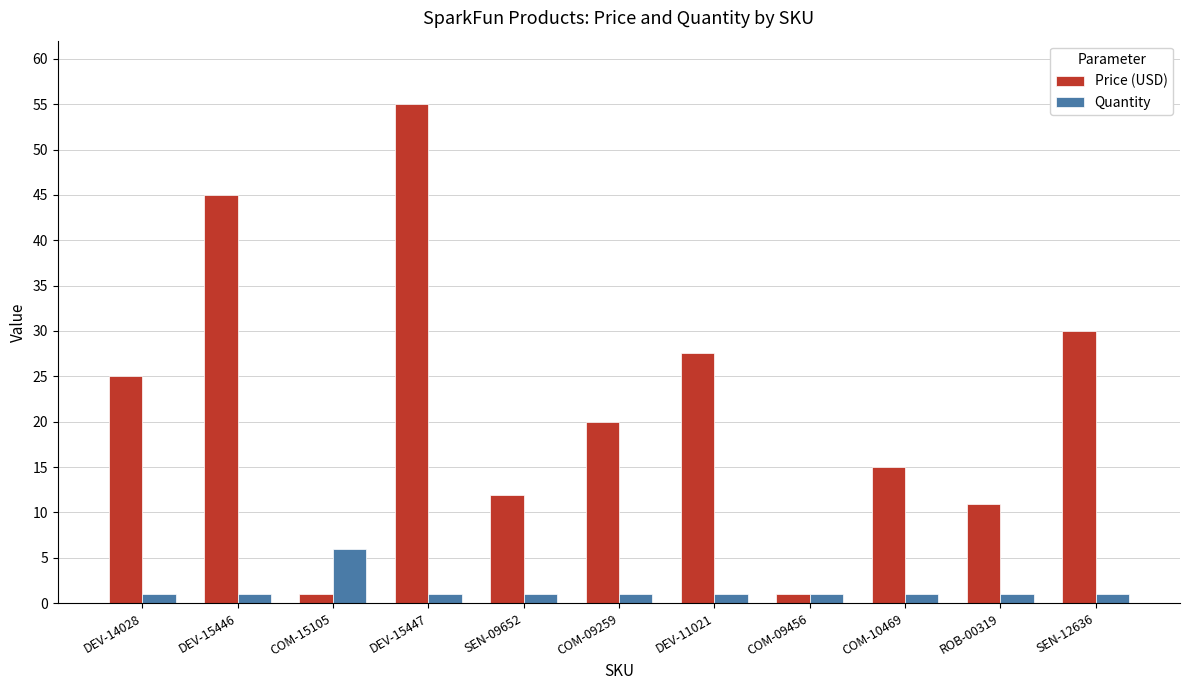

The Quantity series shows 6.0 at COM-15105. True or false?

True